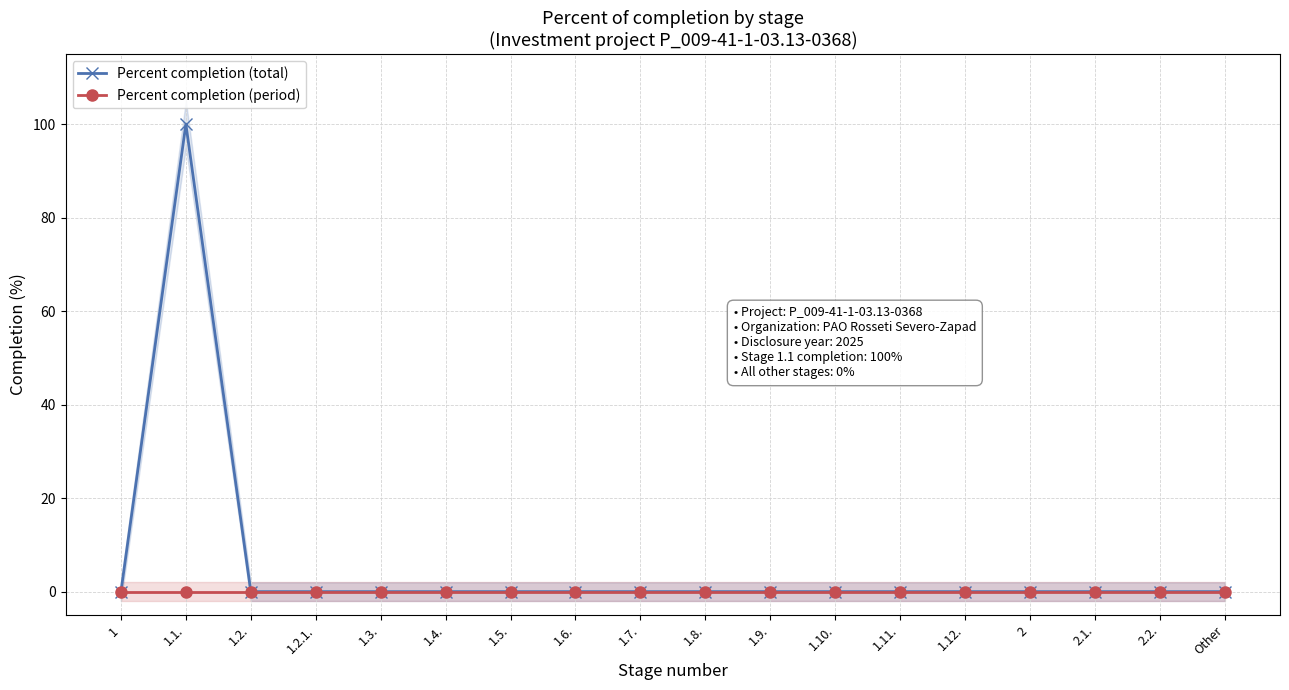

Between 2 and 1.5., which is larger?

2